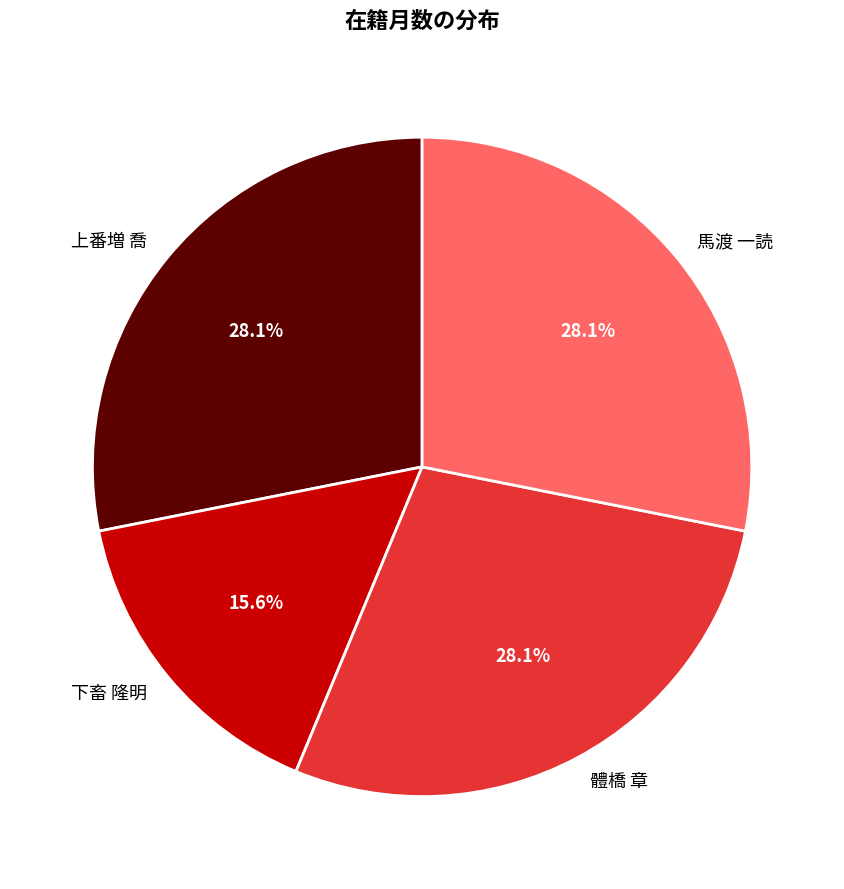

What is the ratio of the value at 上番増 喬 to the value at 馬渡 一読?

1.0